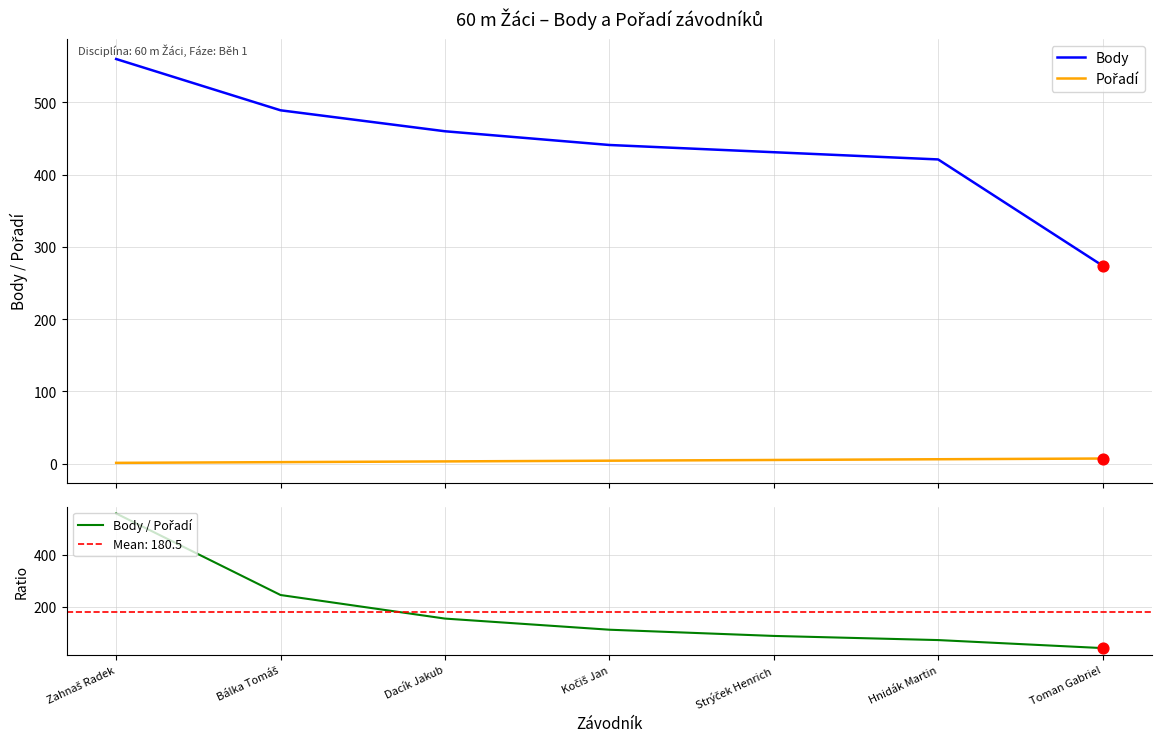

Which series reaches the minimum Y coordinate?

Pořadí